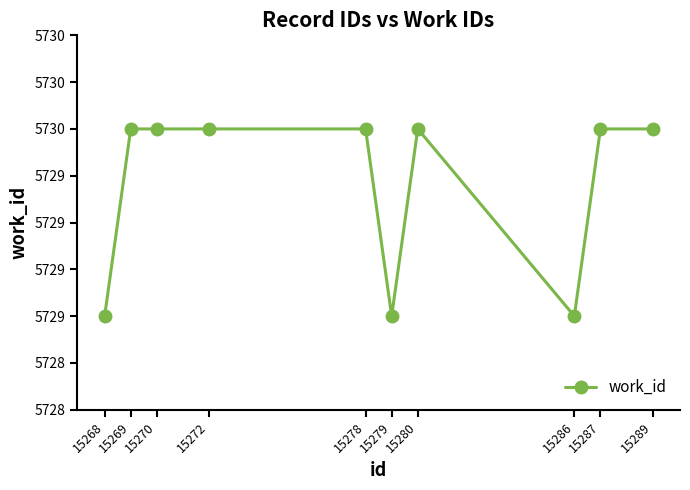

List the labels in order of value, smallest first.

15268, 15279, 15286, 15269, 15270, 15272, 15278, 15280, 15287, 15289